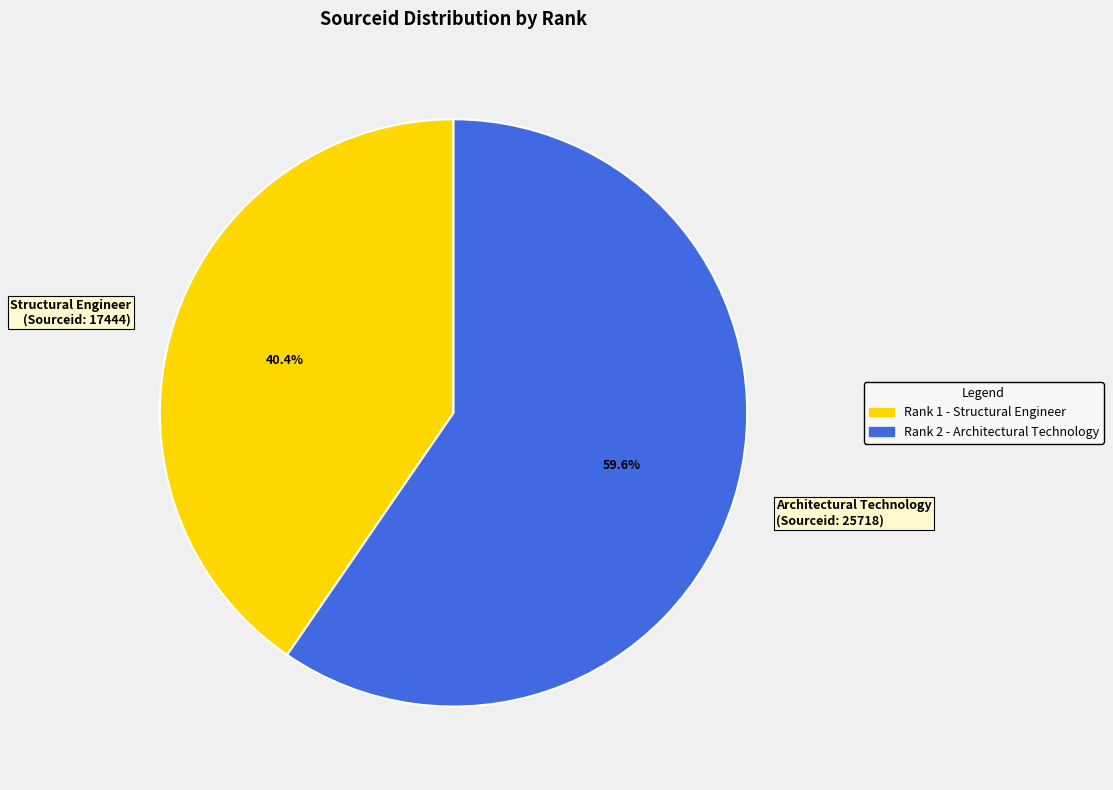

To the nearest percent, what is the difference between the largest and smallest slice percentages?

19%